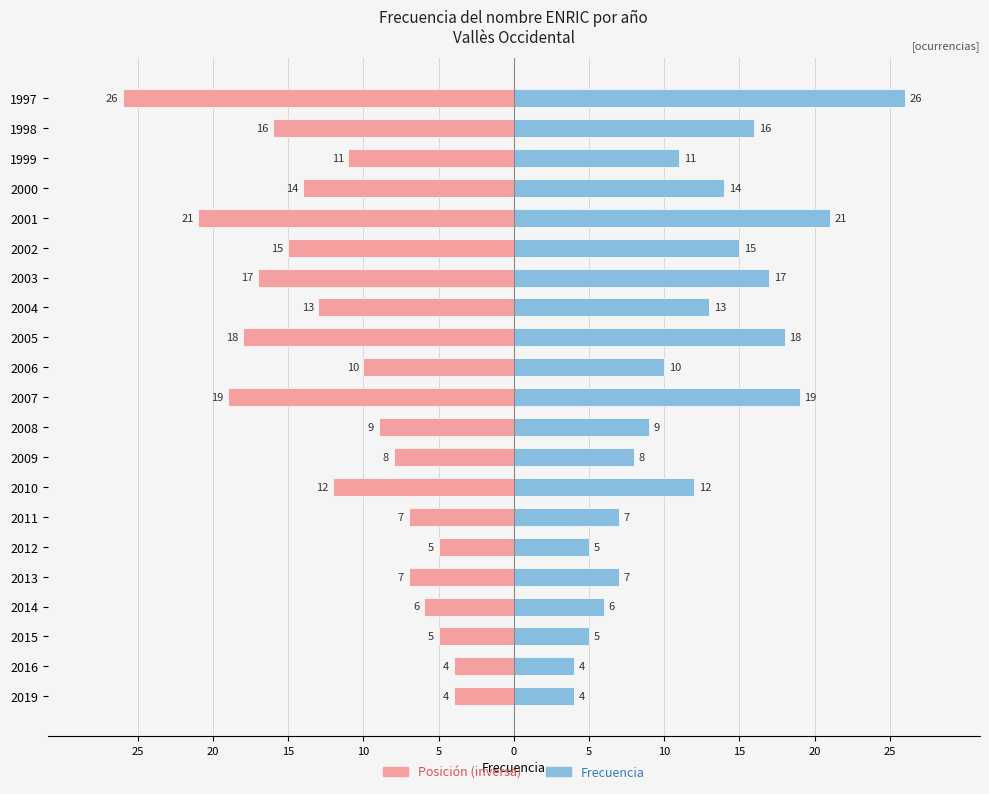

How many bars are there in each group?

2